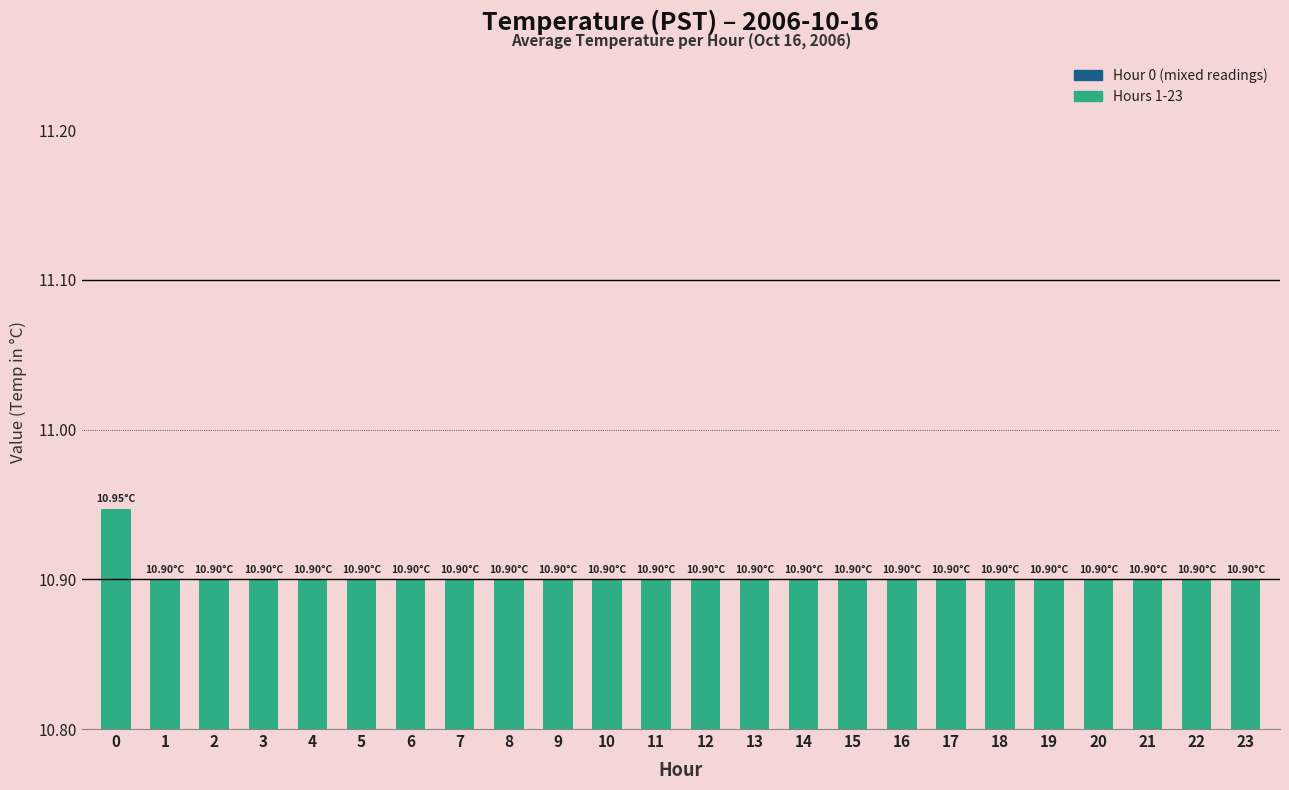

What is the ratio of the value at 5 to the value at 4?

1.0